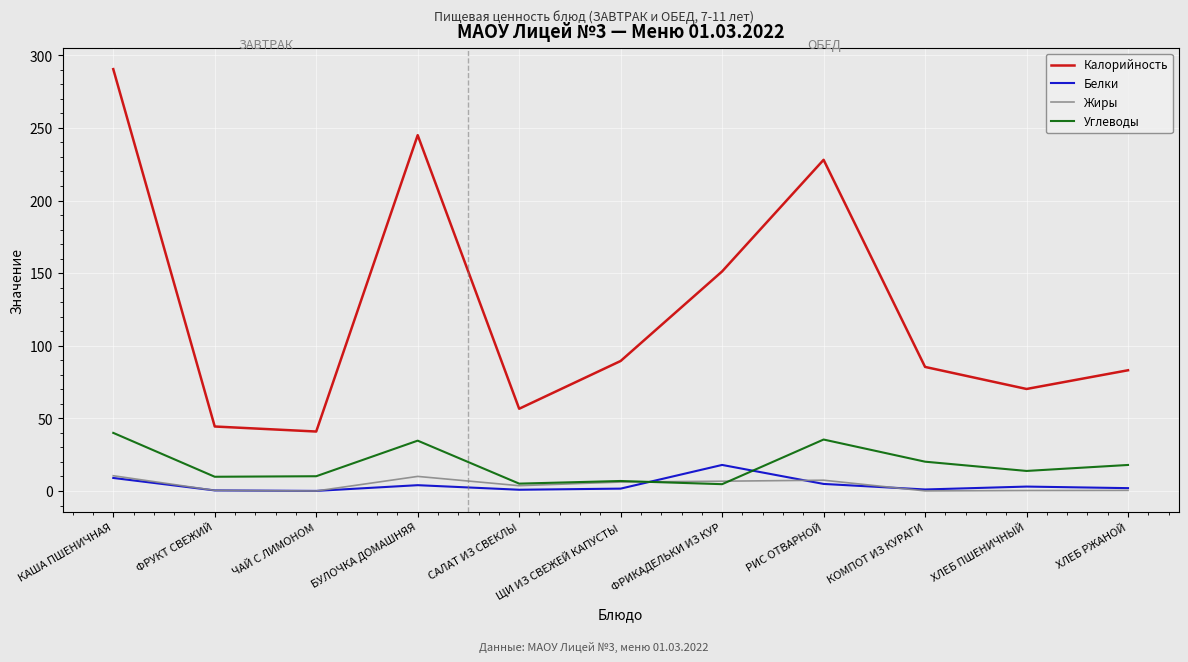

What are all the series names shown in the legend?

Калорийность, Белки, Жиры, Углеводы